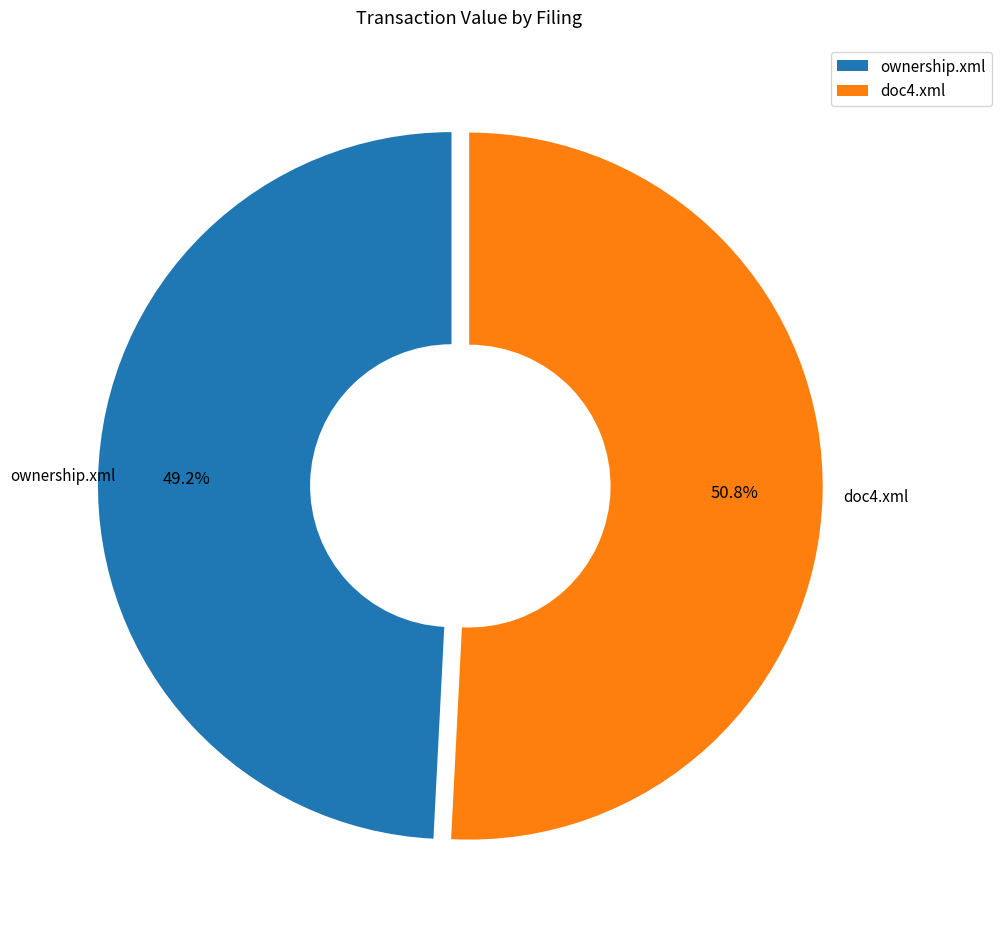

Rank the categories by value from highest to lowest.

doc4.xml, ownership.xml